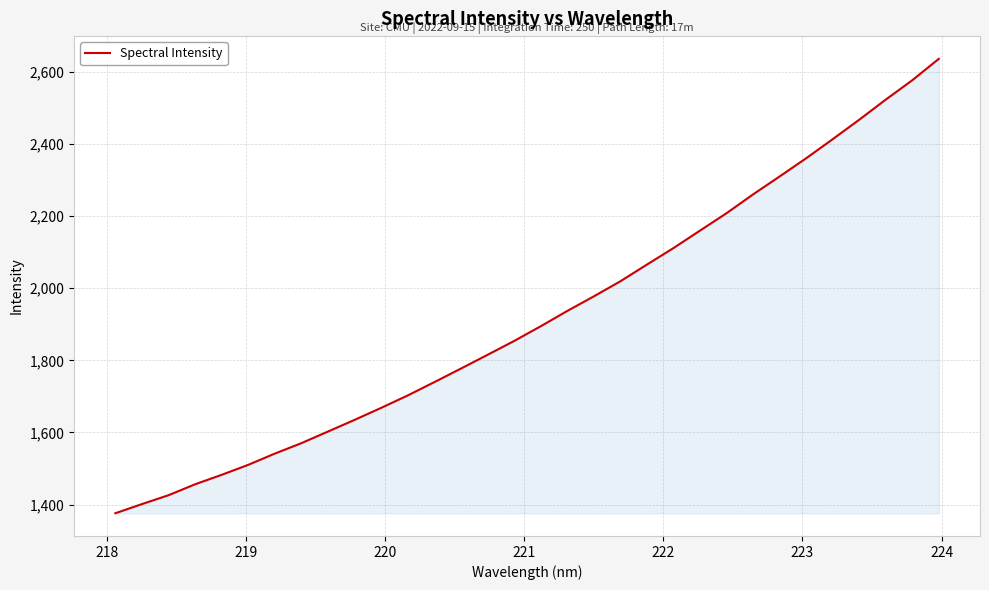

What is the maximum value shown in the chart?

2636.3